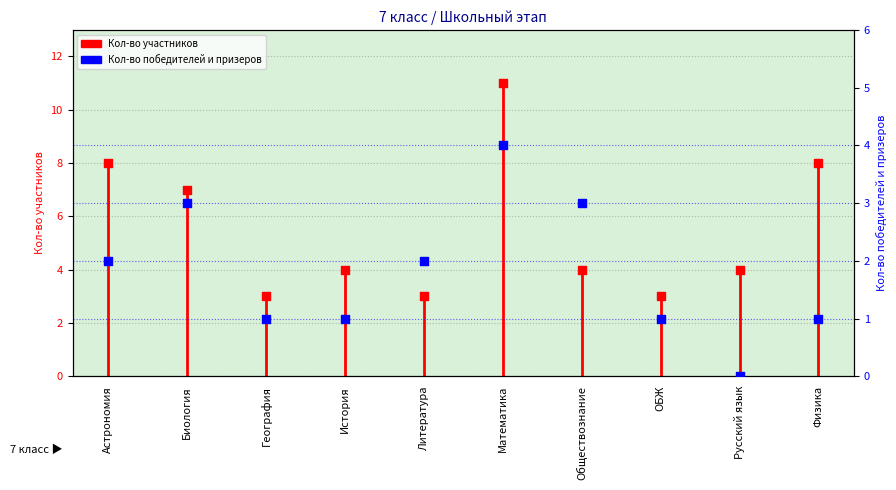

What are all the series names shown in the legend?

Кол-во участников, Кол-во победителей и призеров